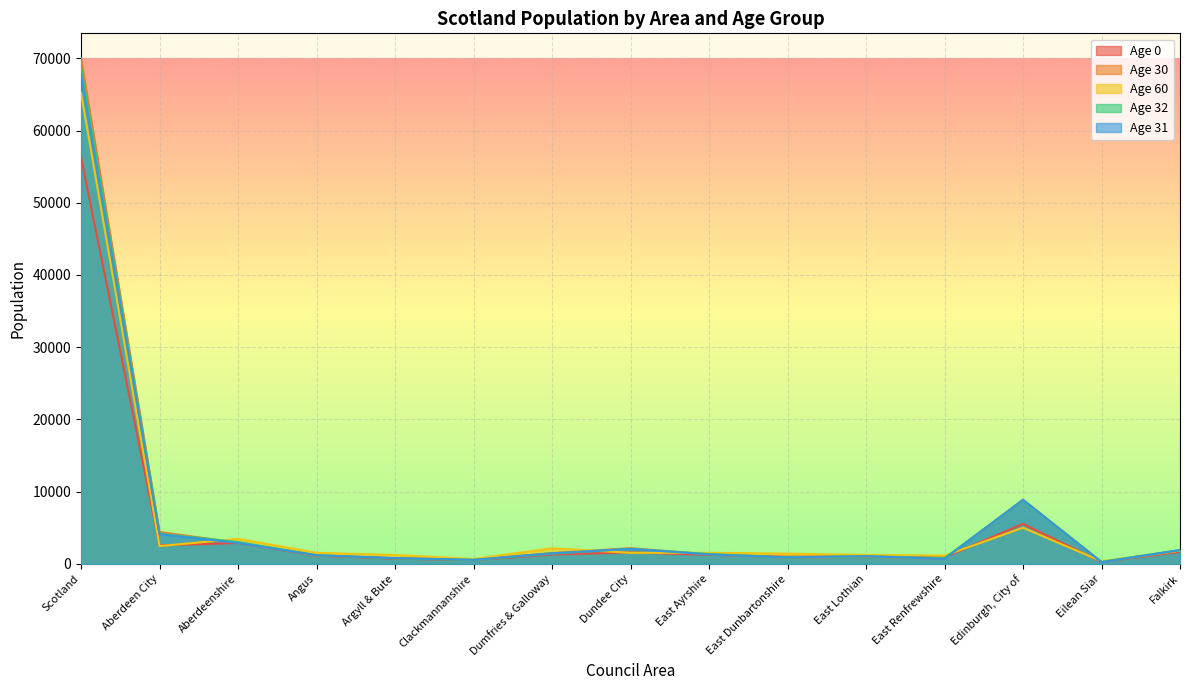

How many lines are shown in the chart?

5